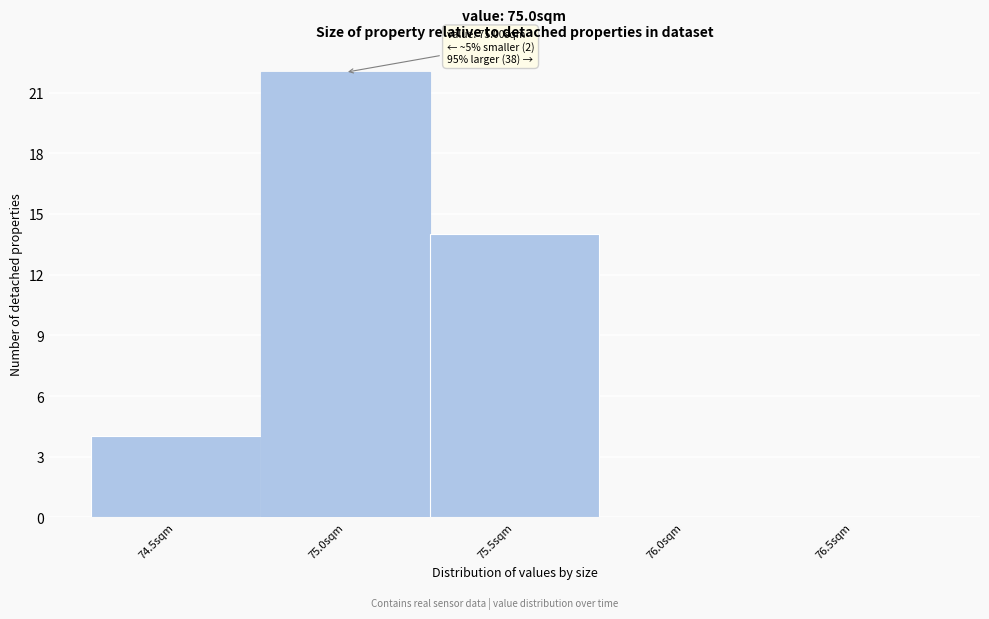

Reading left to right, list all the values displayed in this chart.

74.5sqm=4	75.0sqm=22	75.5sqm=14	76.0sqm=0	76.5sqm=0